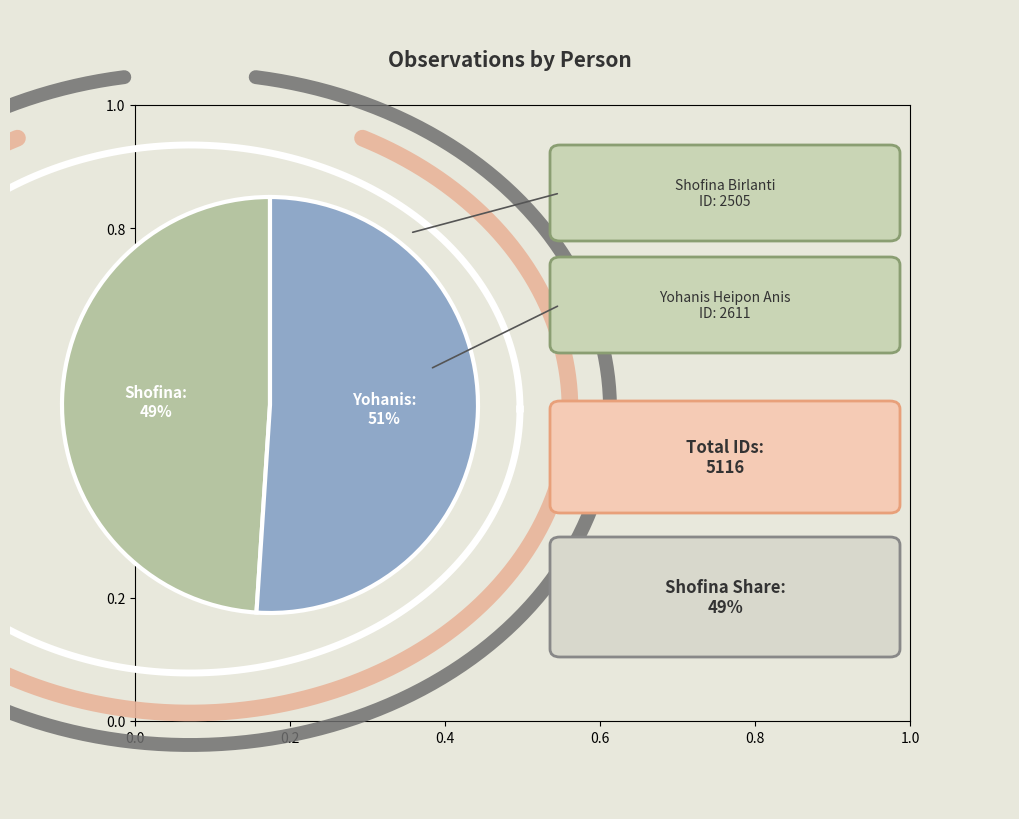

Approximately how many times larger is the value at Yohanis Heipon Anis compared to Shofina Hajar Birlanti?

1.0